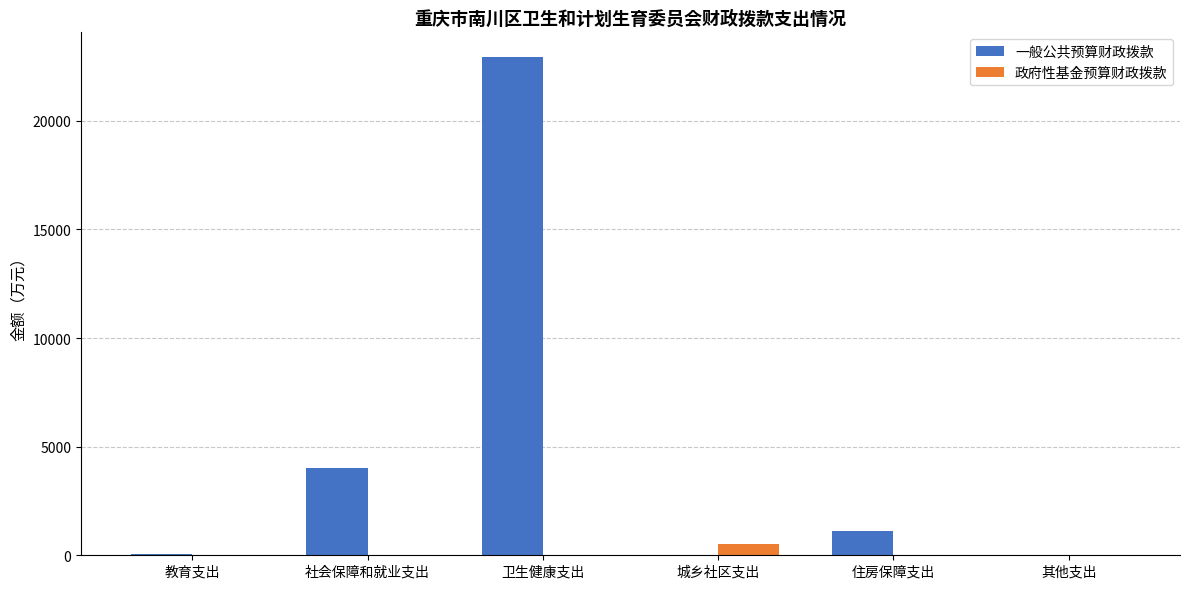

What is the maximum value for 一般公共预算财政拨款?

22923.5